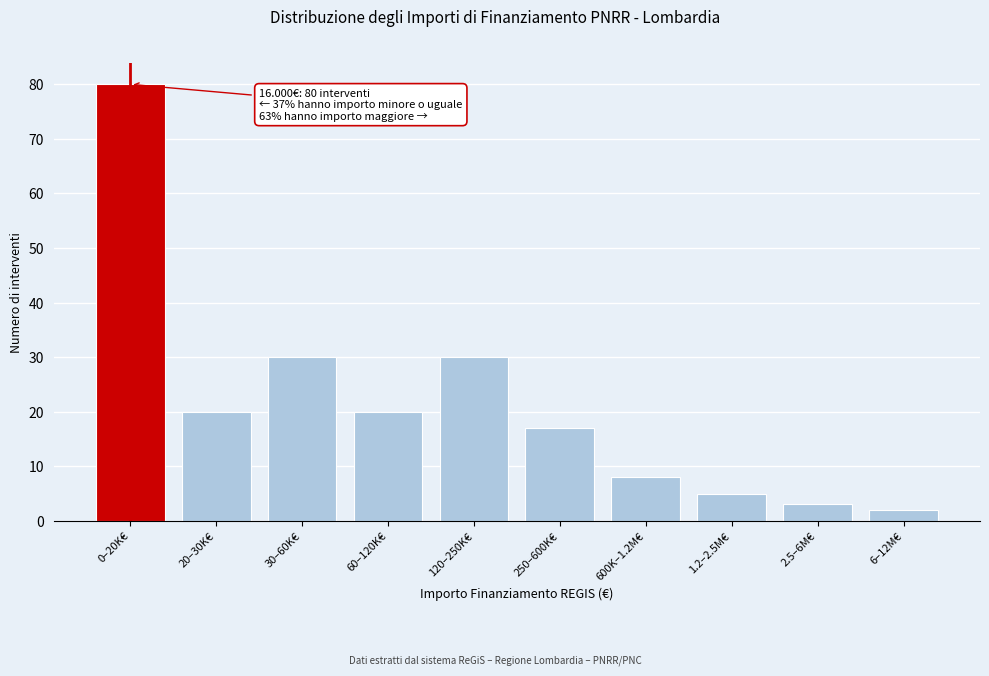

Reading left to right, transcribe all the data shown in this chart.

0–20K€=80	20–30K€=20	30–60K€=30	60–120K€=20	120–250K€=30	250–600K€=17	600K–1.2M€=8	1.2–2.5M€=5	2.5–6M€=3	6–12M€=2